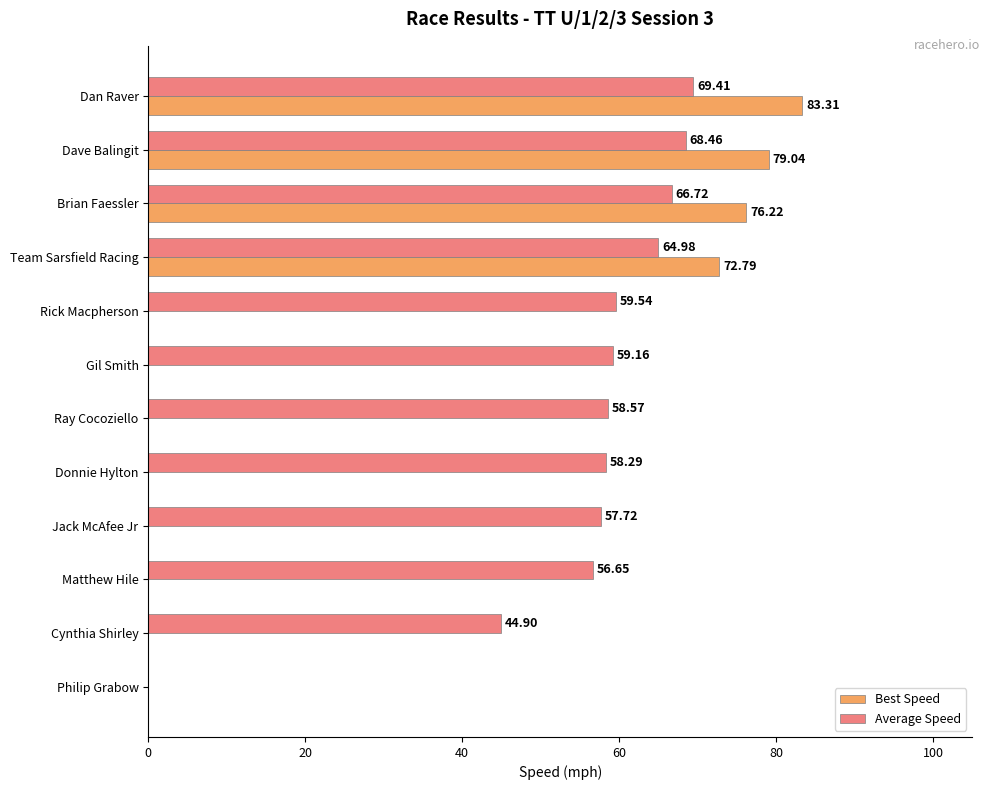

What is the sum of the Best Speed values at Philip Grabow and Brian Faessler?

76.2